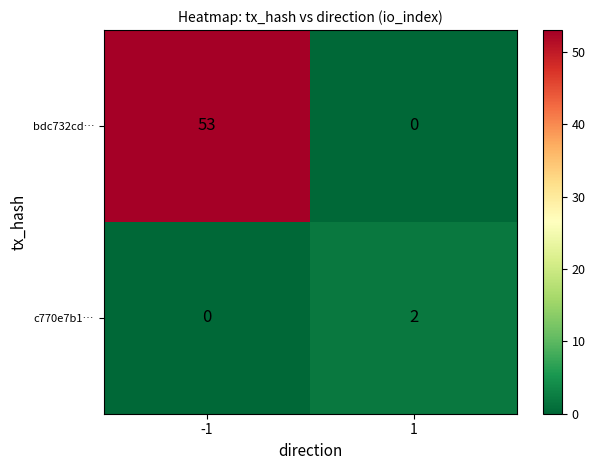

Count the number of data series in this chart.

2